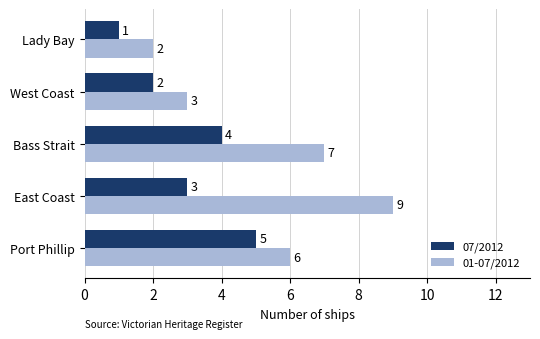

At which label does 07/2012 reach its minimum?

Lady Bay